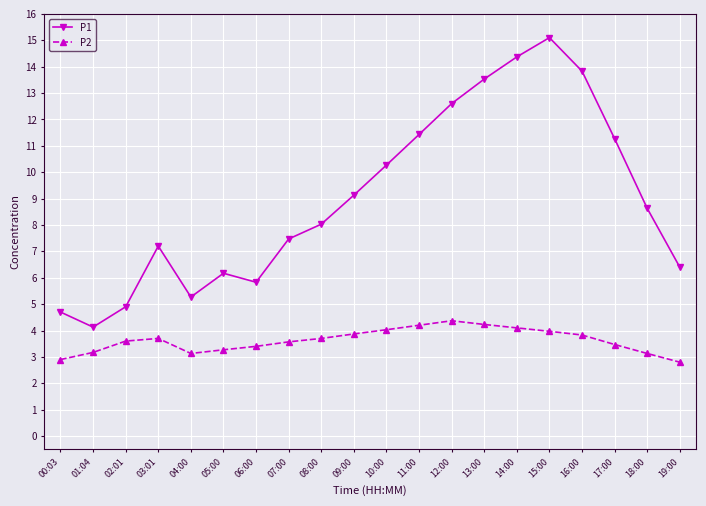

Rank the series at 11:00 from lowest to highest value.

P2, P1